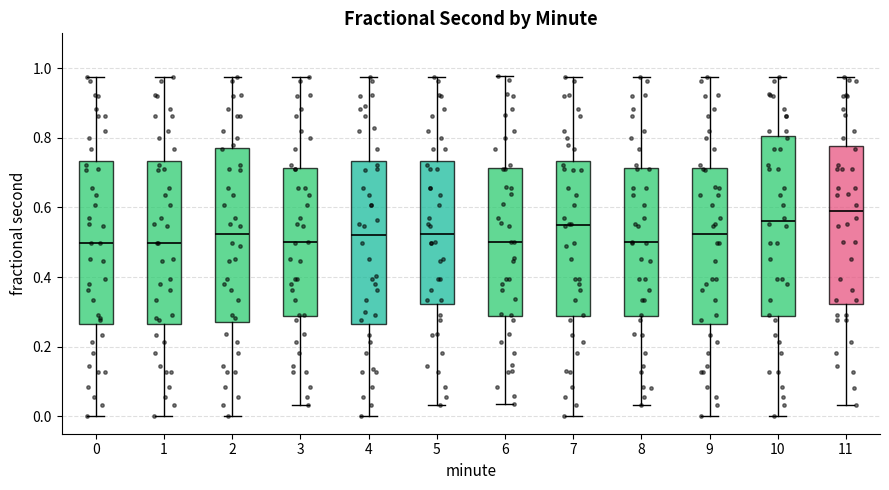

Reading left to right, read every box against the y-axis: the position of its median line, the range the box covers, and the ends of its whiskers. The values are not printed on the chart, so give them approximately, as read against the axis.

0: median 0.50, box 0.26 to 0.74, whiskers 0.00 to 0.98
1: median 0.50, box 0.26 to 0.74, whiskers 0.00 to 0.98
2: median 0.52, box 0.28 to 0.76, whiskers 0.00 to 0.98
3: median 0.50, box 0.28 to 0.72, whiskers 0.04 to 0.98
4: median 0.52, box 0.26 to 0.74, whiskers 0.00 to 0.98
5: median 0.52, box 0.32 to 0.74, whiskers 0.04 to 0.98
6: median 0.50, box 0.28 to 0.72, whiskers 0.04 to 0.98
7: median 0.56, box 0.28 to 0.74, whiskers 0.00 to 0.98
8: median 0.50, box 0.28 to 0.72, whiskers 0.04 to 0.98
9: median 0.52, box 0.26 to 0.72, whiskers 0.00 to 0.98
10: median 0.56, box 0.28 to 0.80, whiskers 0.00 to 0.98
11: median 0.58, box 0.32 to 0.78, whiskers 0.04 to 0.98